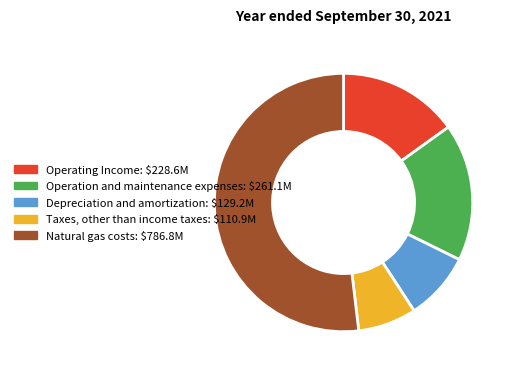

Is there a majority slice in this chart?

Yes